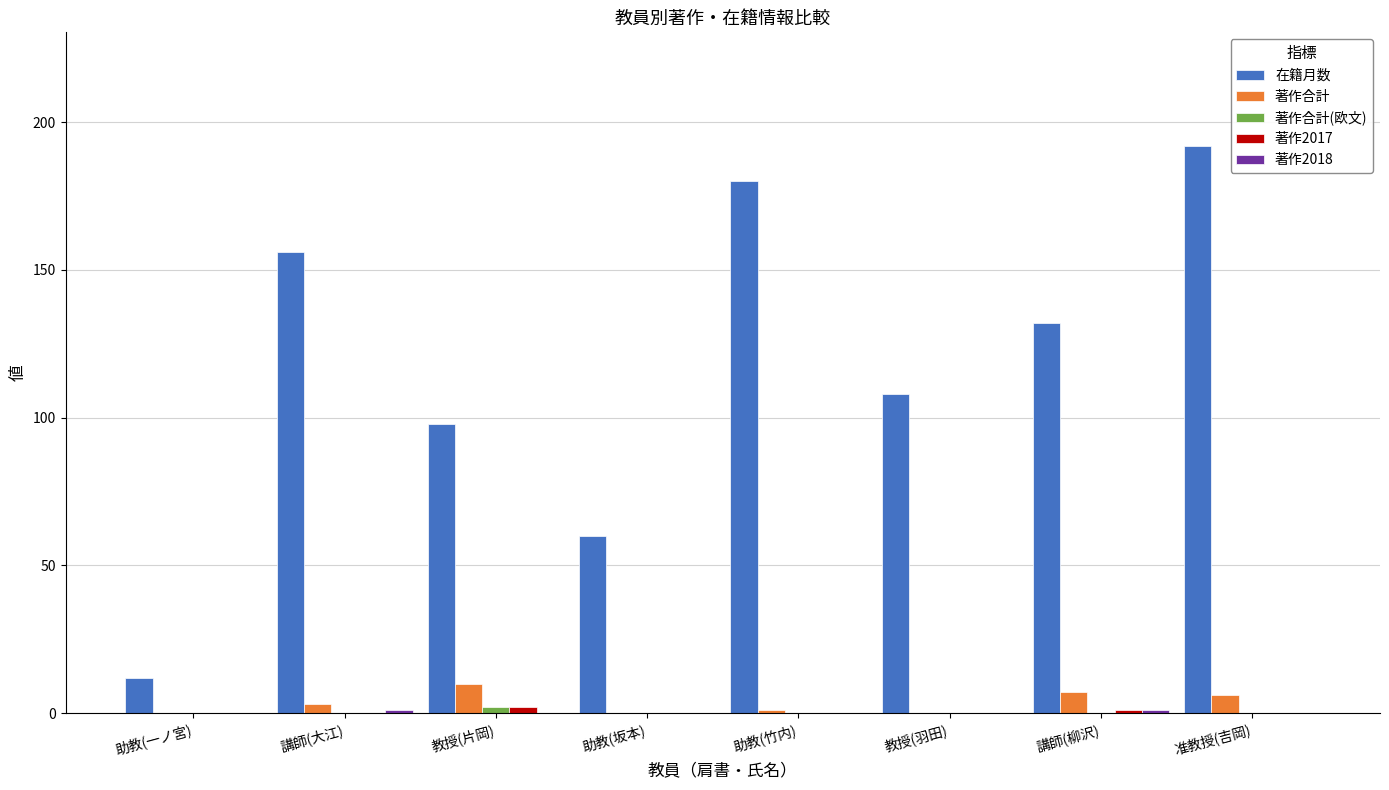

Where is 在籍月数 nearest to the value 102?

教授(片岡)